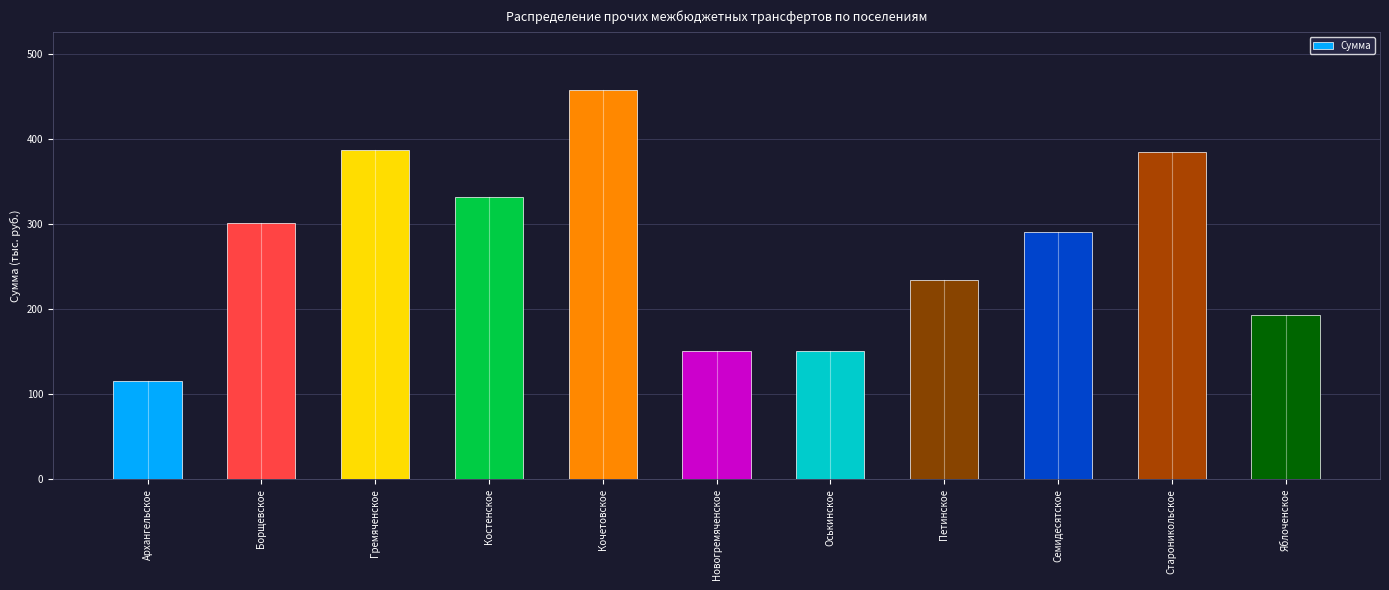

Is it true that the value at Новогремяченское is 151?

True